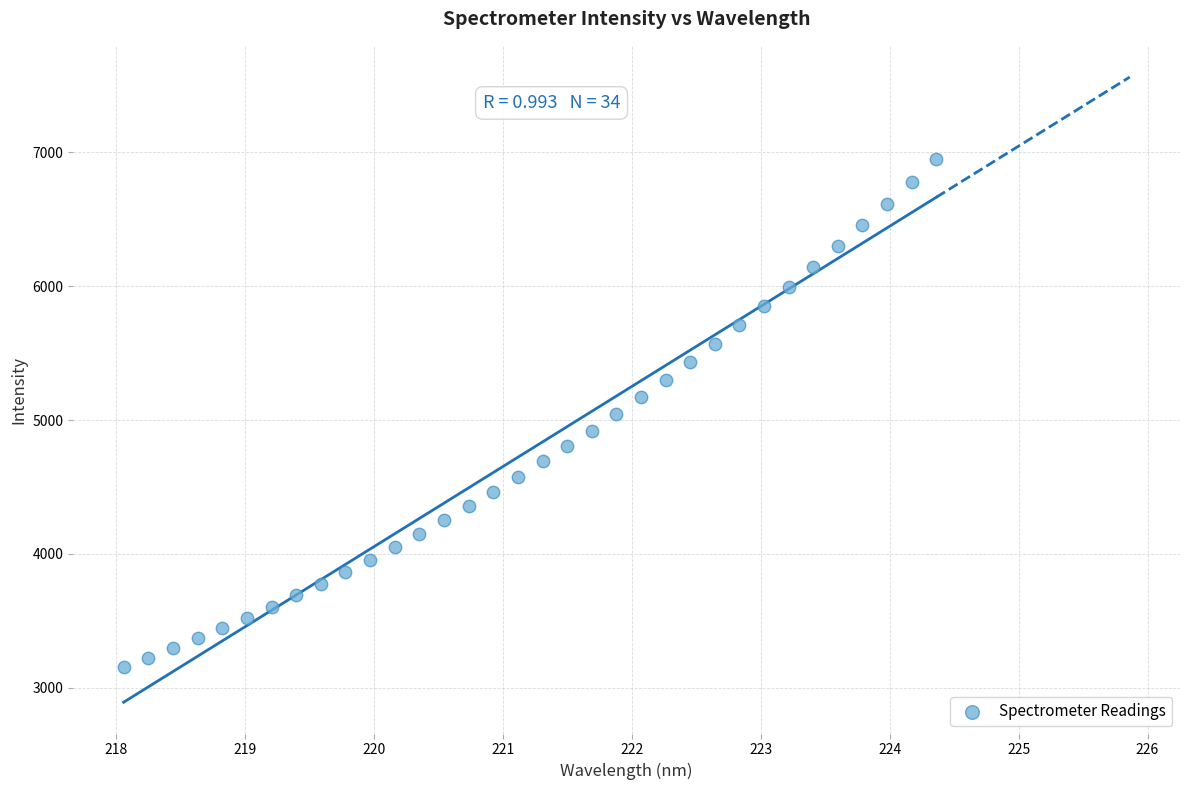

What is the range of X values (max minus min)?

6.3